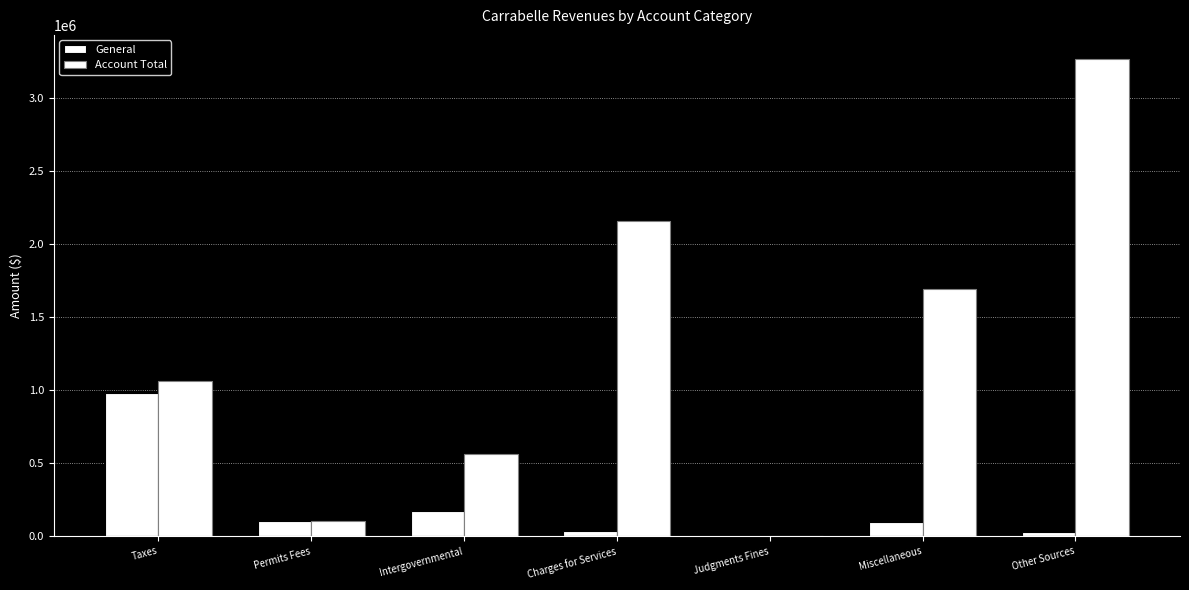

What is the difference between the maximum and minimum values in the Account Total series?

3268988